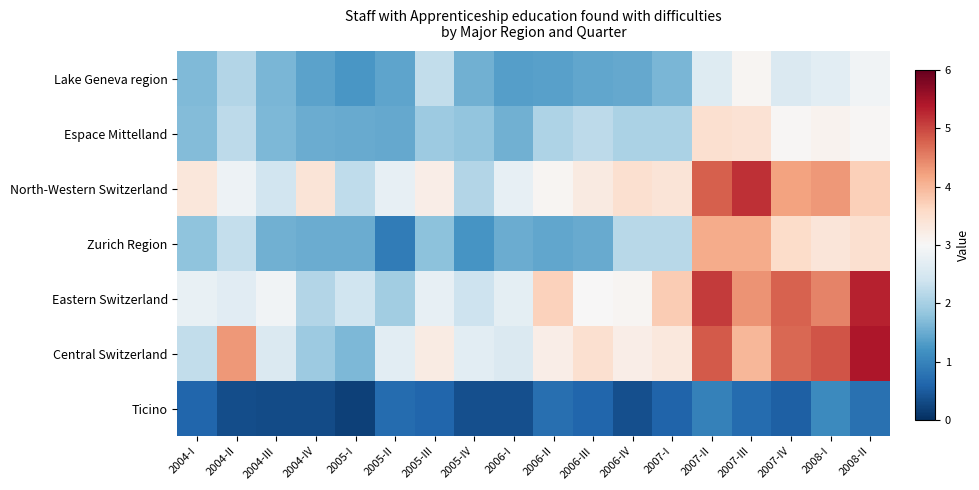

Which category has the highest value across all series?

2008-II